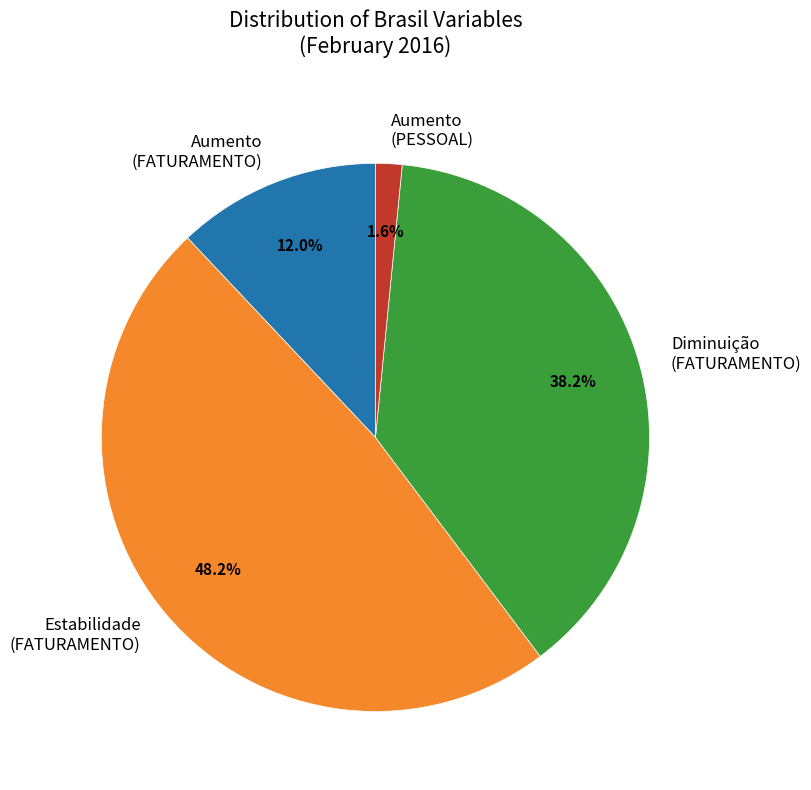

What portion of the pie excludes Estabilidade (FATURAMENTO)?

51.8%